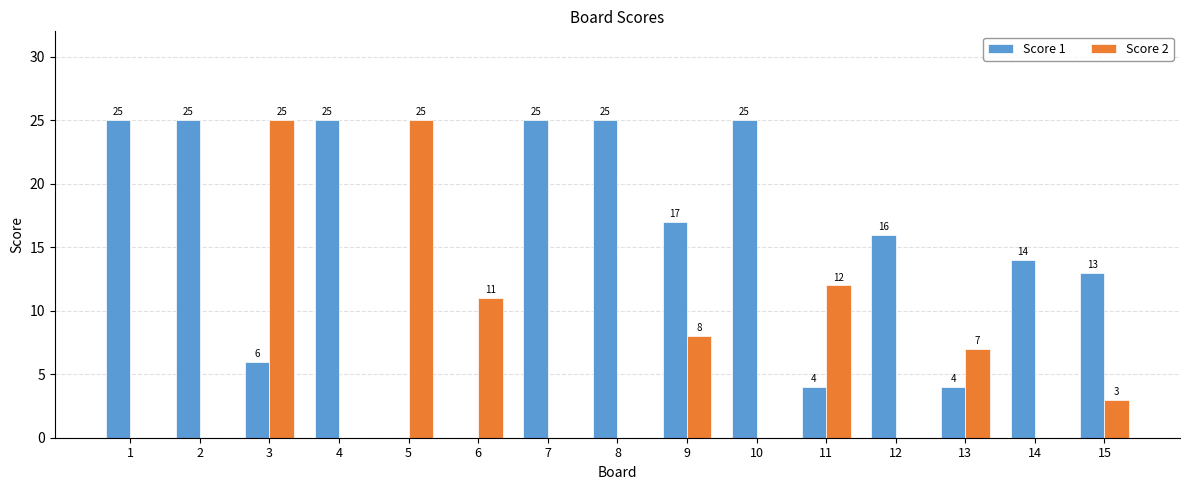

Is it true that Score 1 equals 12 at 2?

False